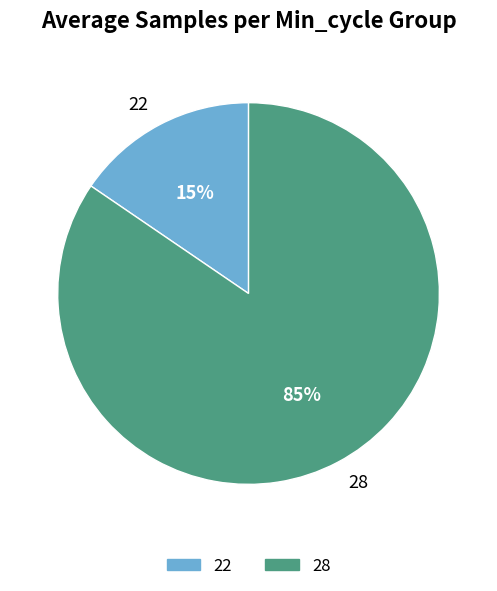

Which has a higher value, 28 or 22?

28